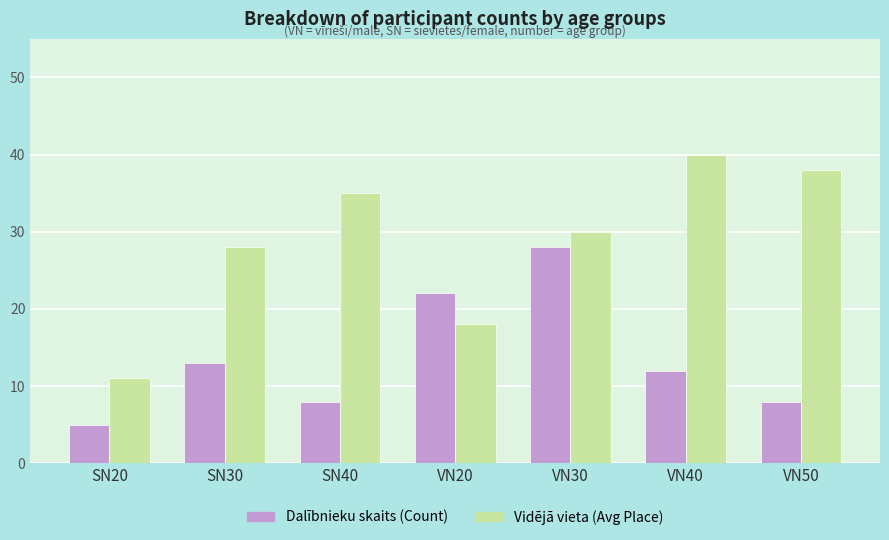

Which label corresponds to the smallest value in the chart?

SN20